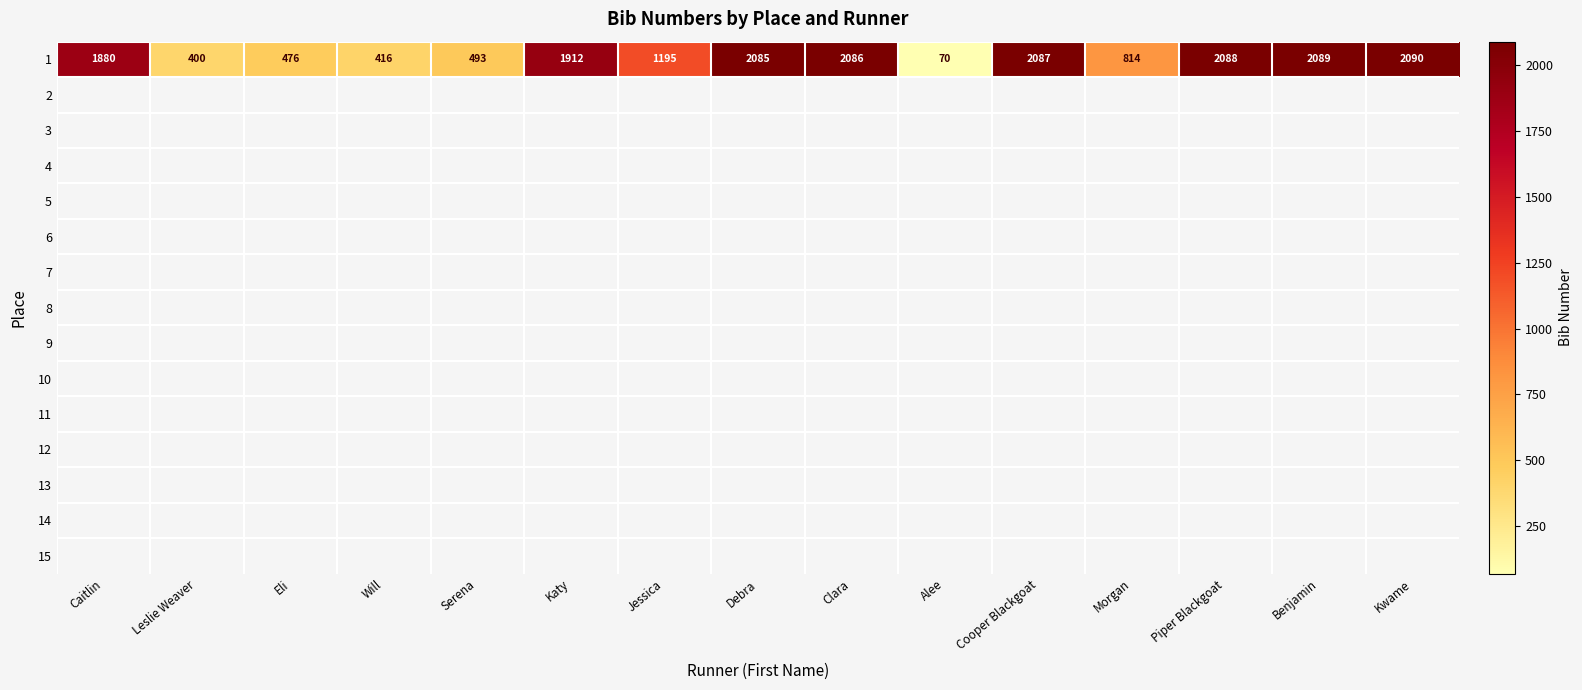

Rank the categories by 1 value from highest to lowest.

Kwame, Benjamin, Piper Blackgoat, Cooper Blackgoat, Clara, Debra, Katy, Caitlin, Jessica, Morgan, Serena, Eli, Will, Leslie Weaver, Alee